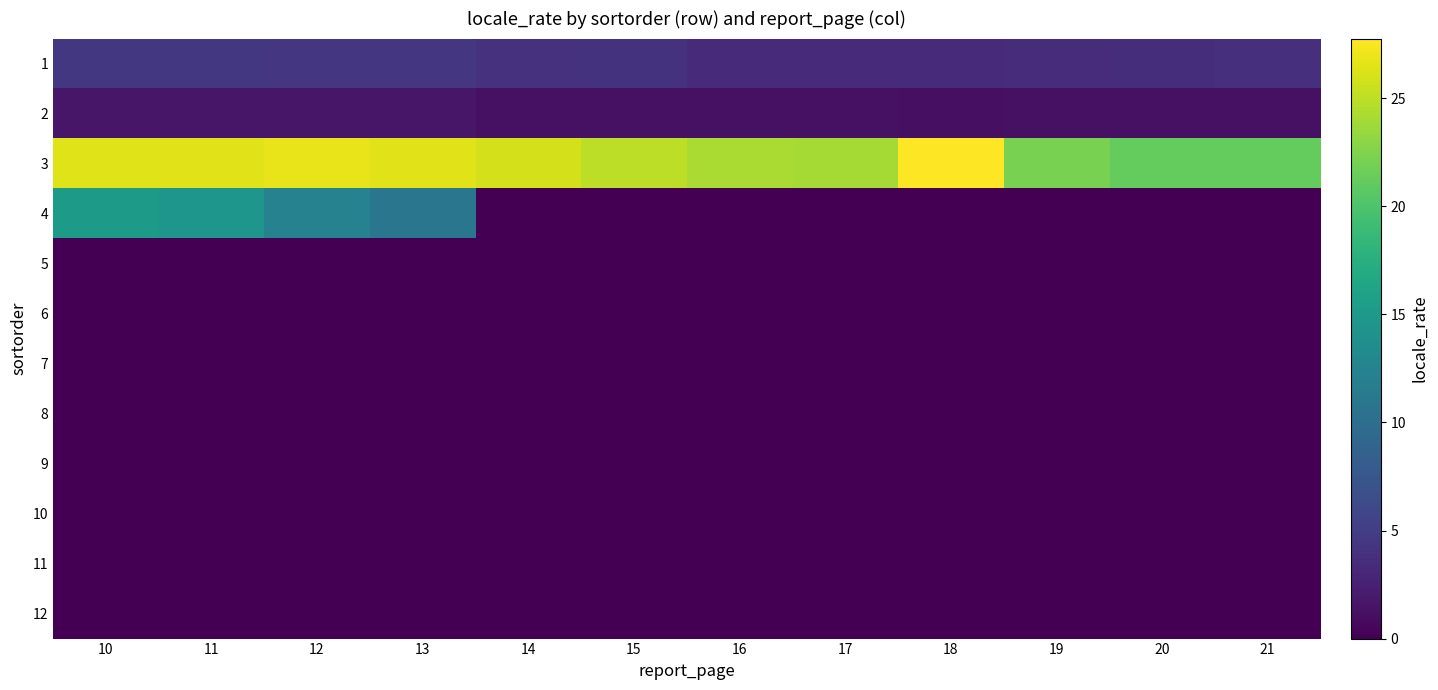

Reading left to right, list all the values displayed in this chart.

1: 10=4.5	11=4.5	12=4.4	13=4.4	14=3.9	15=4.1	16=3.3	17=3.4	18=3.3	19=3.5	20=3.6	21=3.7
2: 10=1.7	11=1.7	12=1.7	13=1.7	14=1.3	15=1.2	16=1.2	17=1.3	18=1.1	19=1.3	20=1.3	21=1.3
3: 10=26.4	11=26.5	12=26.8	13=26.5	14=25.9	15=25.0	16=24.2	17=24.0	18=27.8	19=22.1	20=21.2	21=21.2
4: 10=15.1	11=14.6	12=12.3	13=10.8	14=0.0	15=0.0	16=0.0	17=0.0	18=0.0	19=0.0	20=0.0	21=0.0
5: 10=0.0	11=0.0	12=0.0	13=0.0	14=0.0	15=0.0	16=0.0	17=0.0	18=0.0	19=0.0	20=0.0	21=0.0
6: 10=0.0	11=0.0	12=0.0	13=0.0	14=0.0	15=0.0	16=0.0	17=0.0	18=0.0	19=0.0	20=0.0	21=0.0
7: 10=0.0	11=0.0	12=0.0	13=0.0	14=0.0	15=0.0	16=0.0	17=0.0	18=0.0	19=0.0	20=0.0	21=0.0
8: 10=0.0	11=0.0	12=0.0	13=0.0	14=0.0	15=0.0	16=0.0	17=0.0	18=0.0	19=0.0	20=0.0	21=0.0
9: 10=0.0	11=0.0	12=0.0	13=0.0	14=0.0	15=0.0	16=0.0	17=0.0	18=0.0	19=0.0	20=0.0	21=0.0
10: 10=0.0	11=0.0	12=0.0	13=0.0	14=0.0	15=0.0	16=0.0	17=0.0	18=0.0	19=0.0	20=0.0	21=0.0
11: 10=0.0	11=0.0	12=0.0	13=0.0	14=0.0	15=0.0	16=0.0	17=0.0	18=0.0	19=0.0	20=0.0	21=0.0
12: 10=0.0	11=0.0	12=0.0	13=0.0	14=0.0	15=0.0	16=0.0	17=0.0	18=0.0	19=0.0	20=0.0	21=0.0